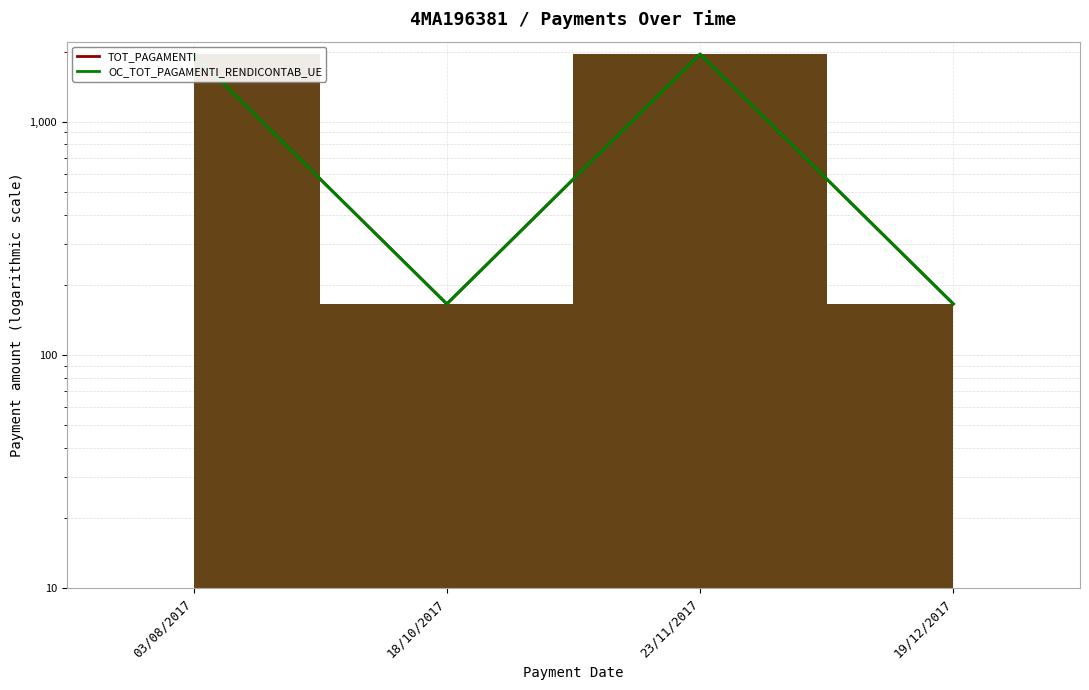

Which series has the widest spread of values?

TOT_PAGAMENTI